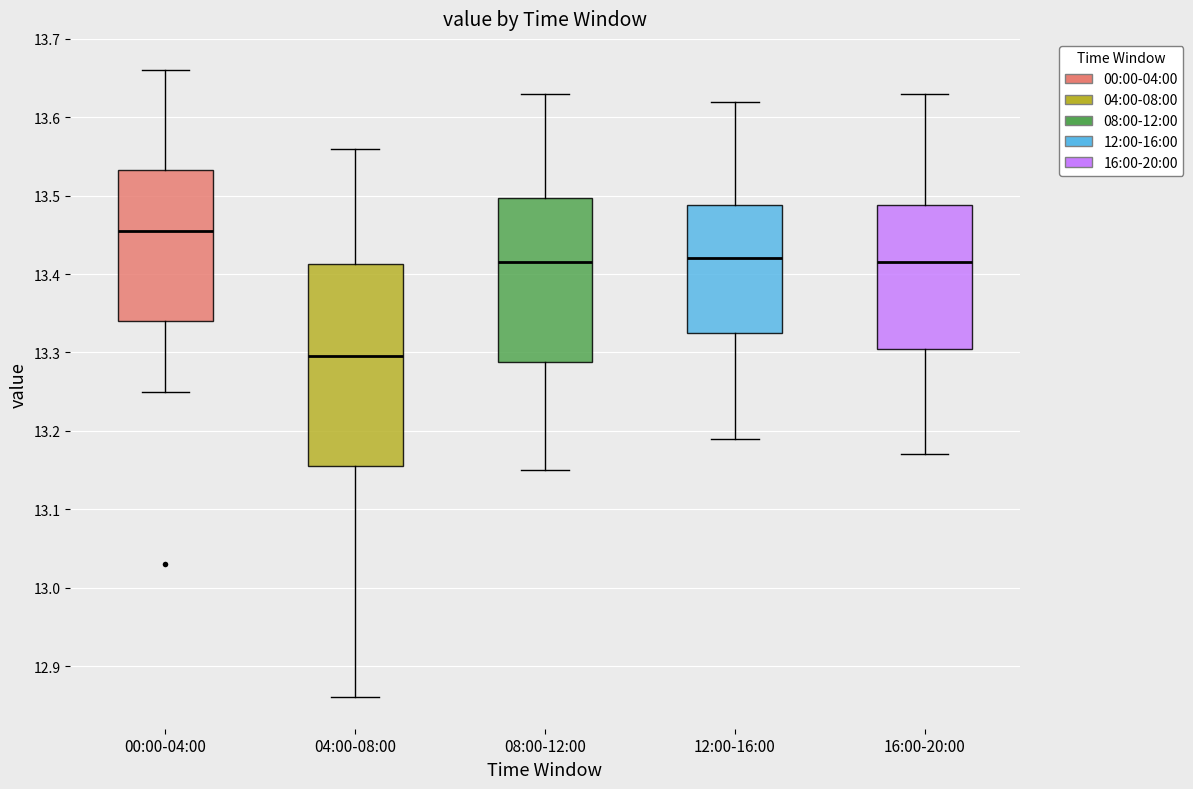

Where does the upper whisker of the box for 12:00-16:00 end on the y-axis? The values are not printed on the chart, so give them approximately, as read against the axis.

13.62